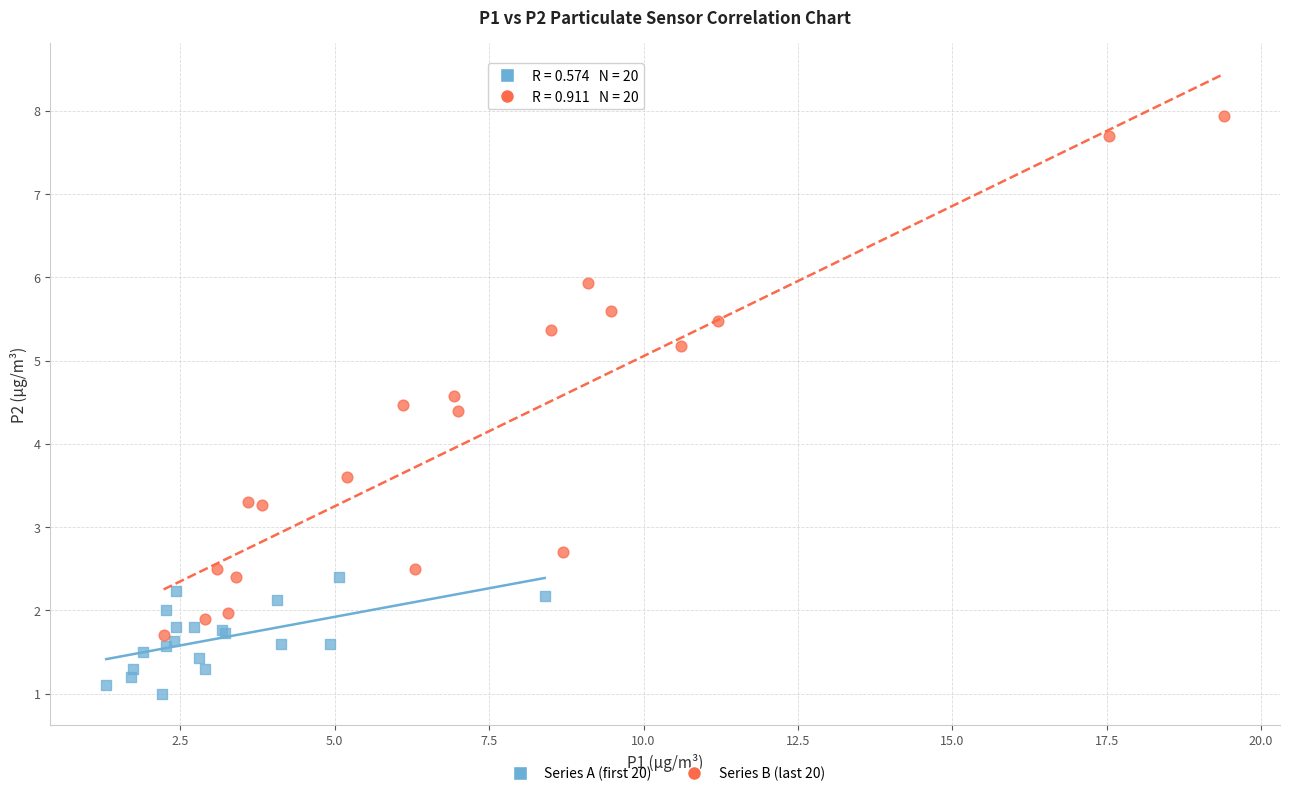

Which series contains the lowest Y value?

Series A (first 20)